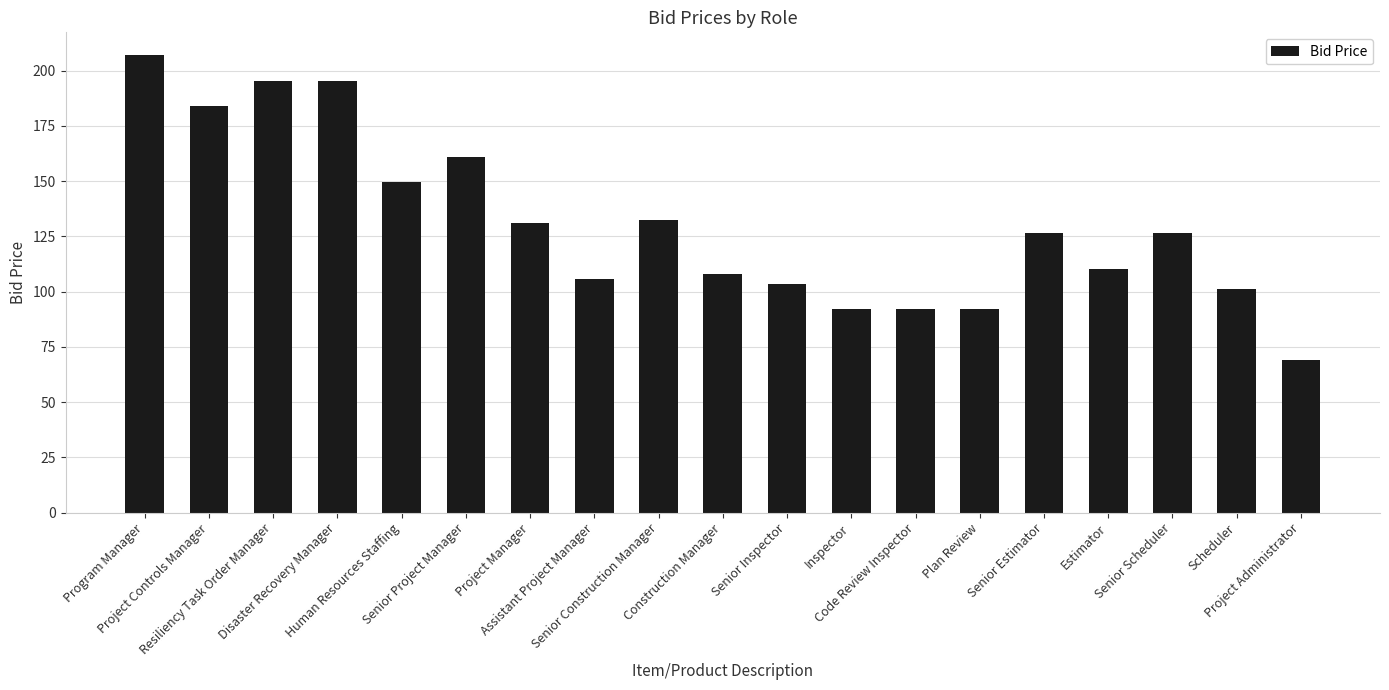

What is the difference between the maximum and minimum values?

138.0